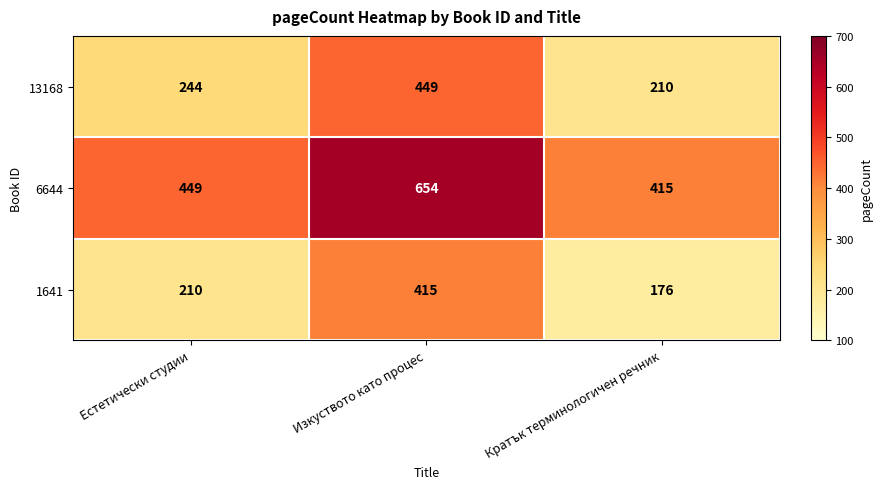

True or false: 6644 has a value of 654 at Изкуството като процес.

True